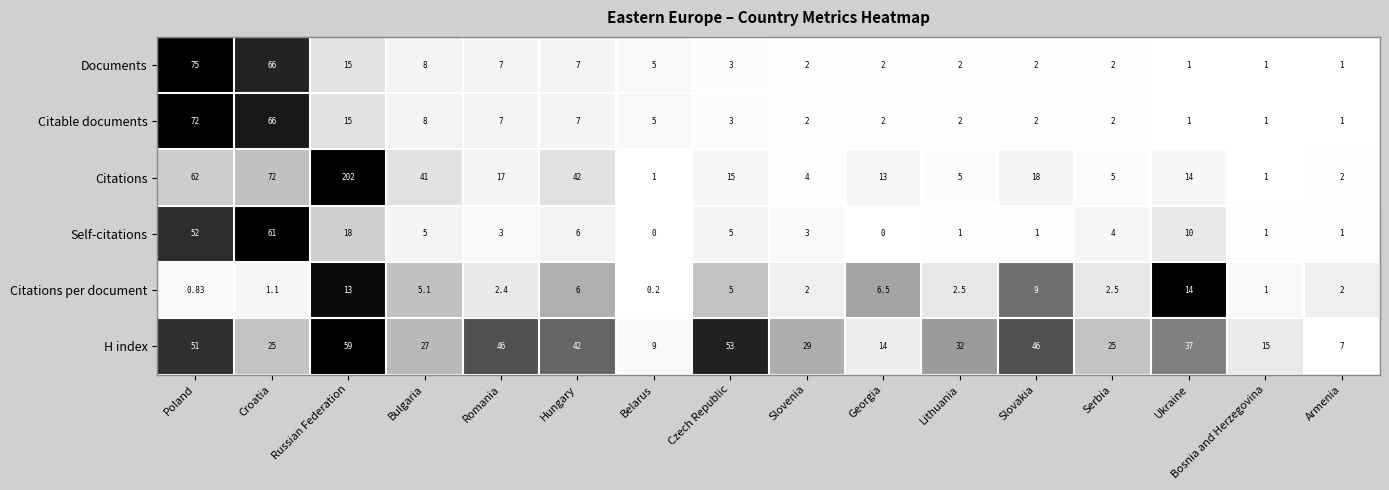

What is the total value across all series at Lithuania?

44.5